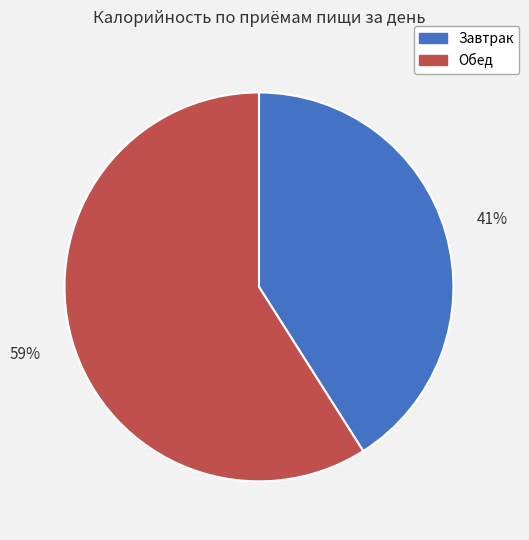

To the nearest percent, what percentage of the pie is Обед?

59%